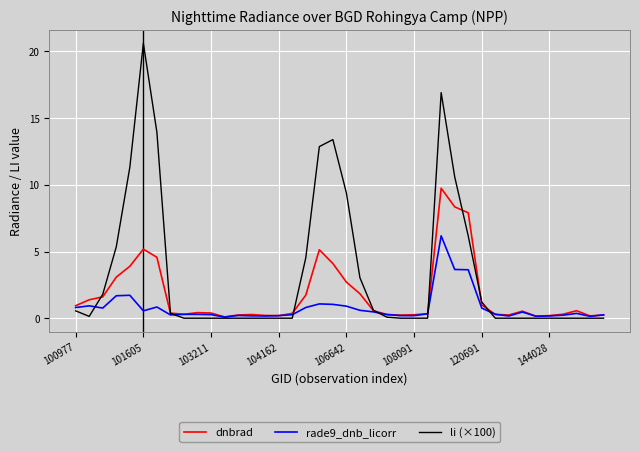

True or false: li (×100) has more than 0 points higher than both neighbors.

True